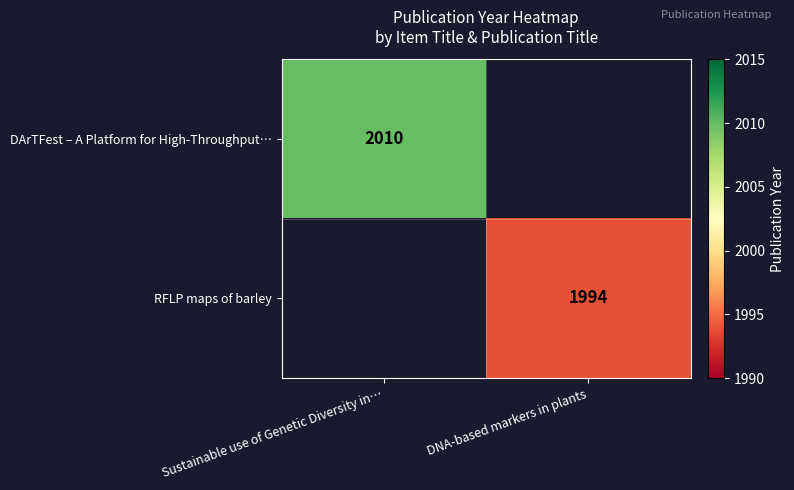

Is the value of DArTFest – A Platform for High-Throughput… at Sustainable use of Genetic Diversity in… greater than the value of RFLP maps of barley at DNA-based markers in plants?

Yes